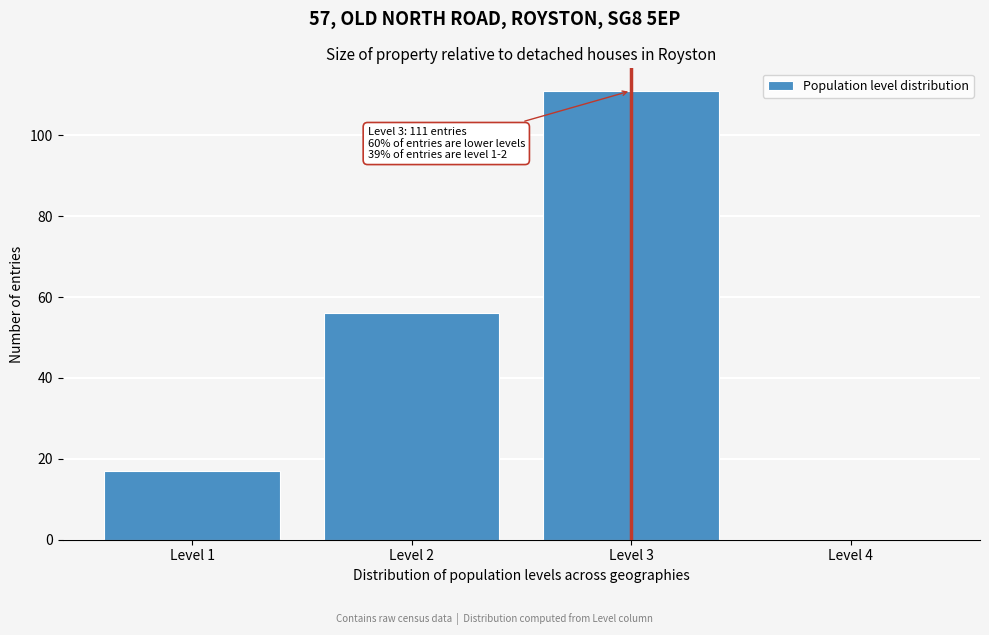

Reading right to left, extract all data points from this chart.

Level 4=0	Level 3=111	Level 2=56	Level 1=17